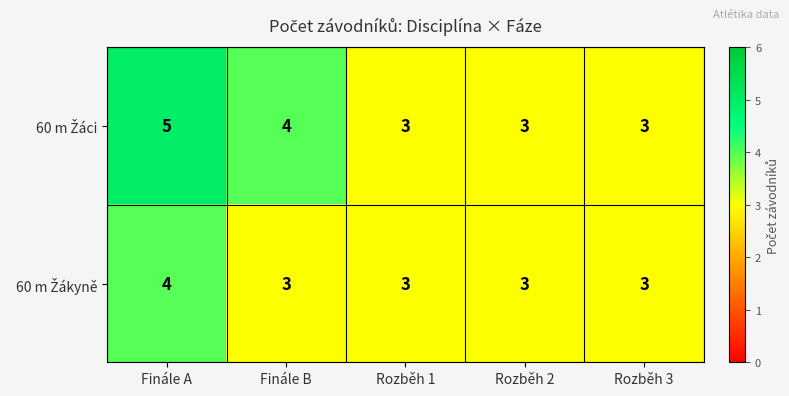

Which category has the highest value across all series?

Finále A